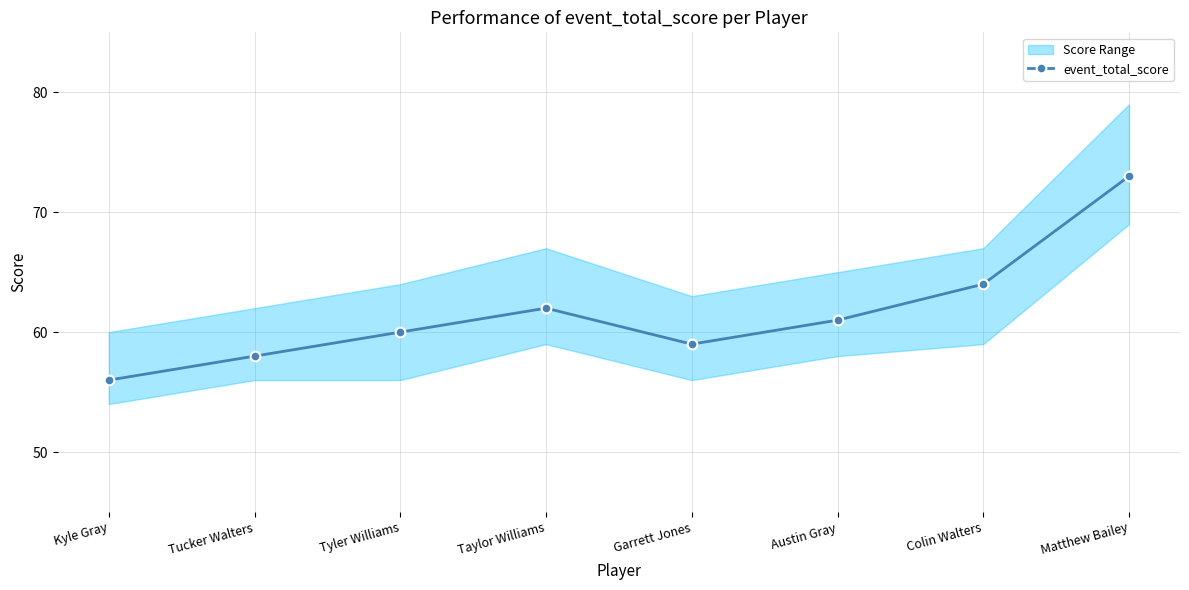

How many data points are less than 61?

4